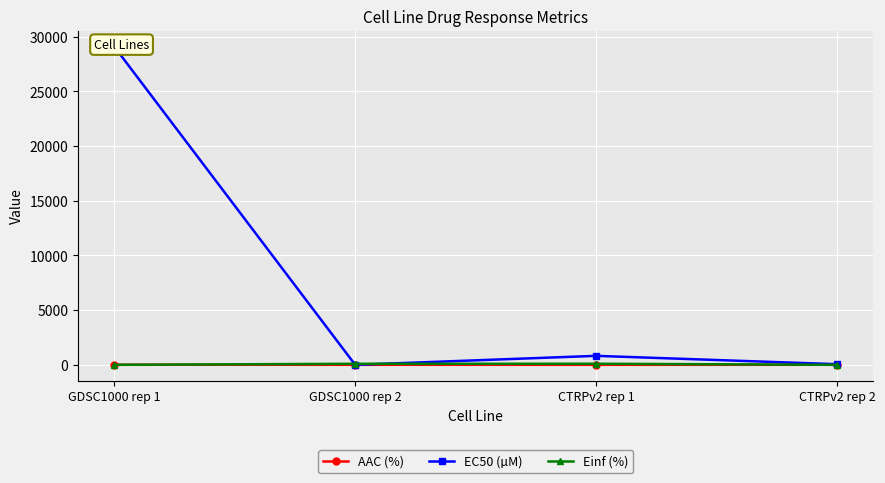

Which series changed the most between CTRPv2 rep 1 and CTRPv2 rep 2?

EC50 (µM)